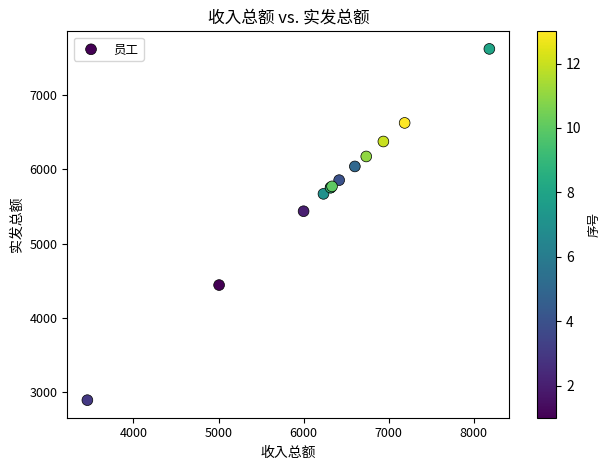

What Y value in the scatter plot is closest to 5255?

5434.2